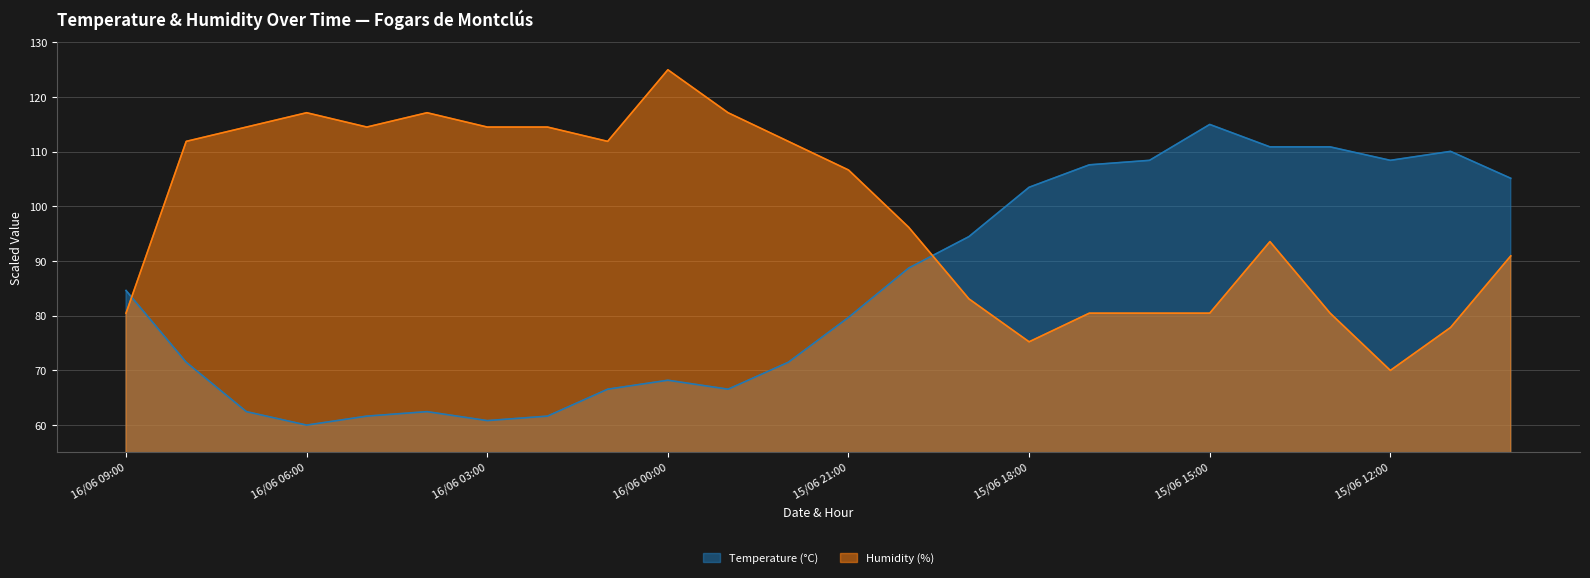

What is the spread (max minus min) of values at 15/06 22:00?

40.4